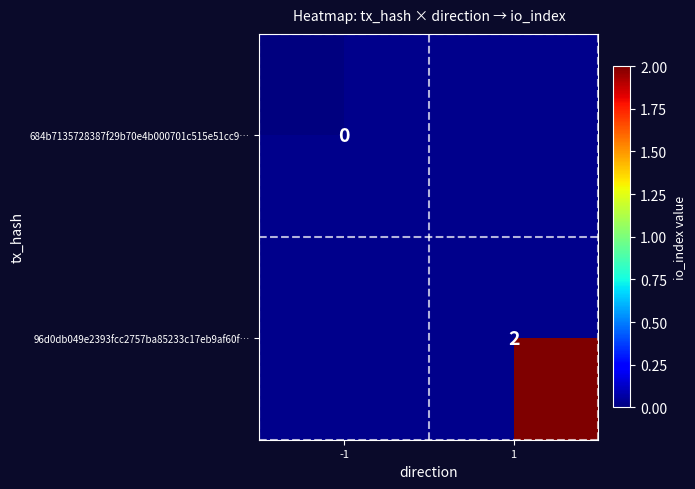

How many categories are shown in the chart?

2